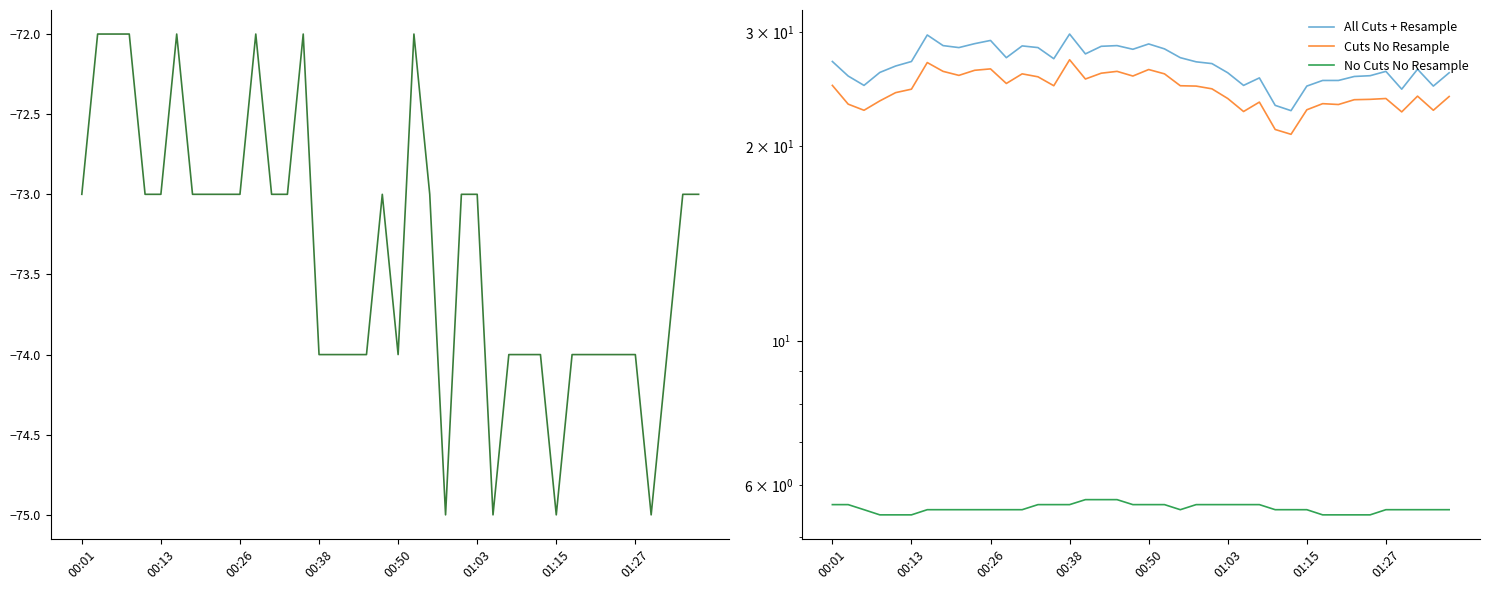

What is the greatest value displayed?

29.8